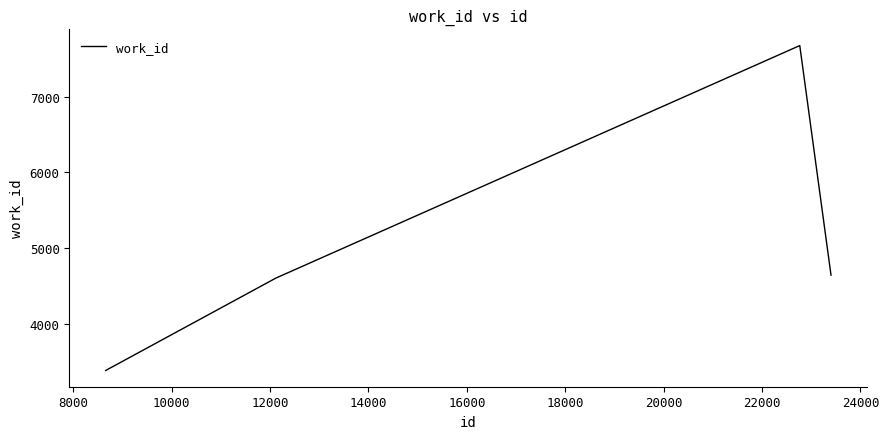

What is the sum of all values?

20299